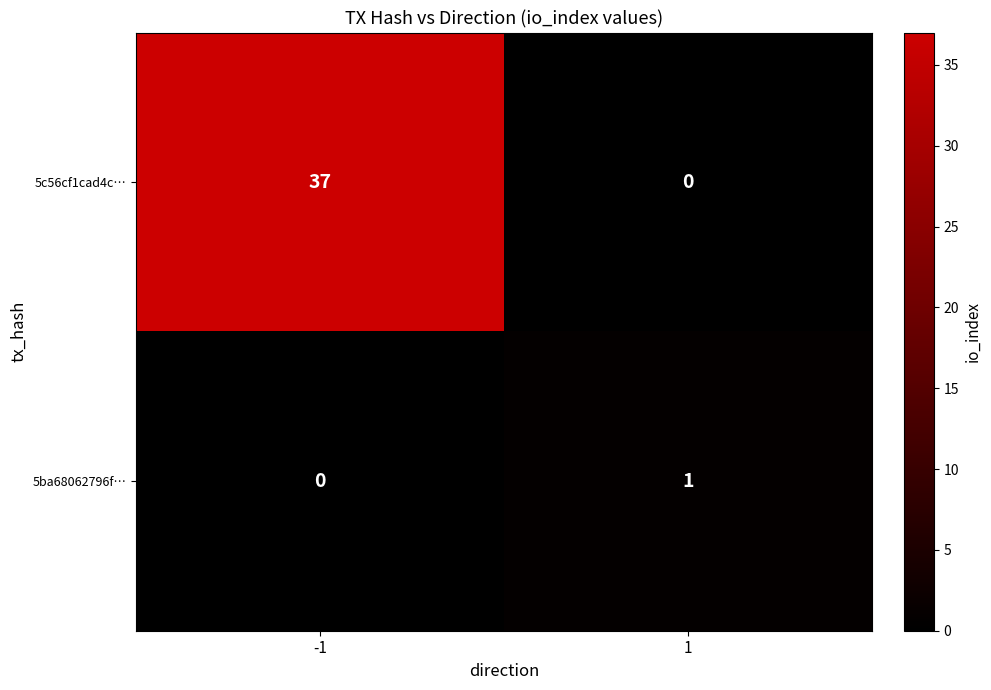

What is the spread (max minus min) of values at 1?

1